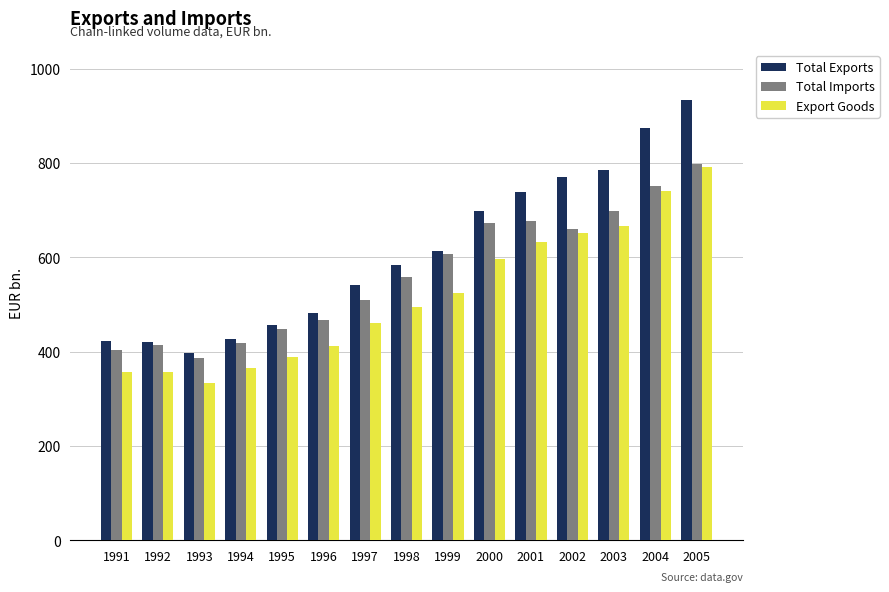

Is it true that Export Goods equals 1114.2 at 2003?

False